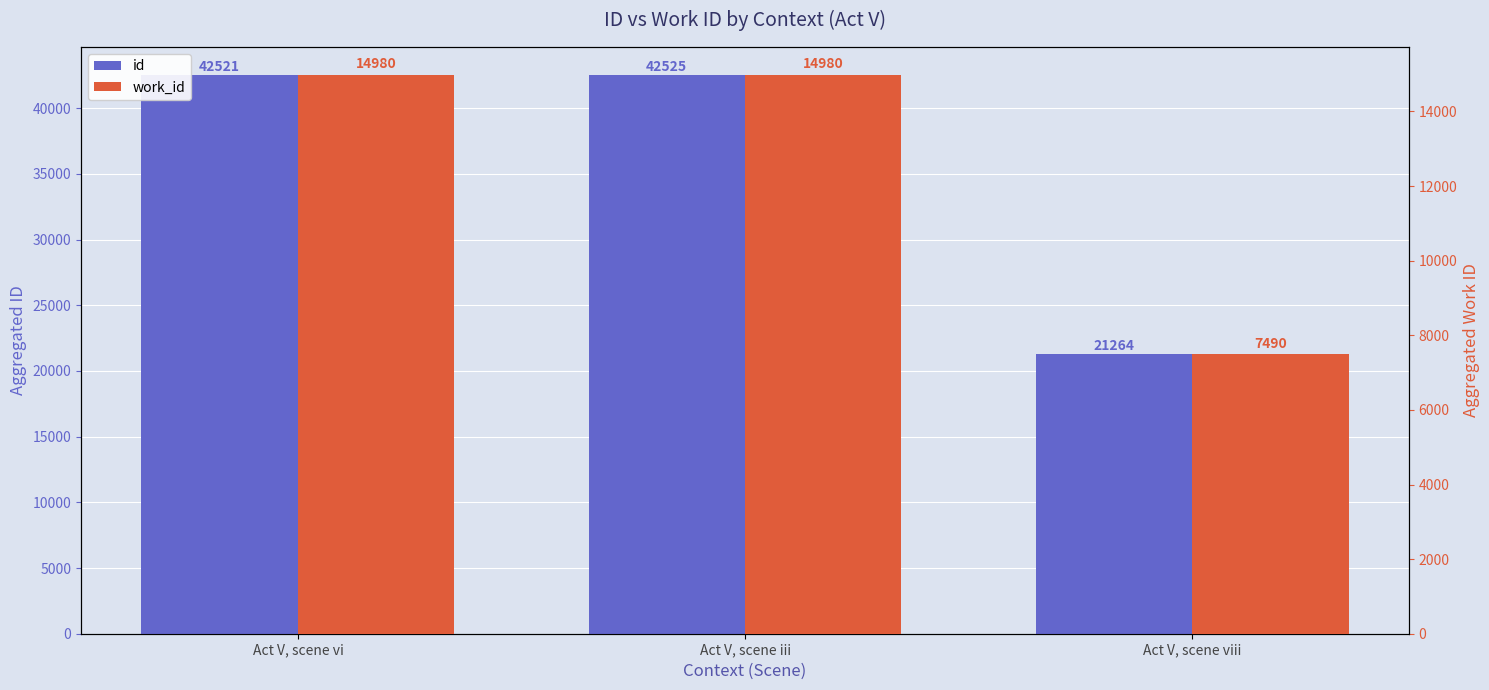

What position from the left is Act V, scene iii?

2